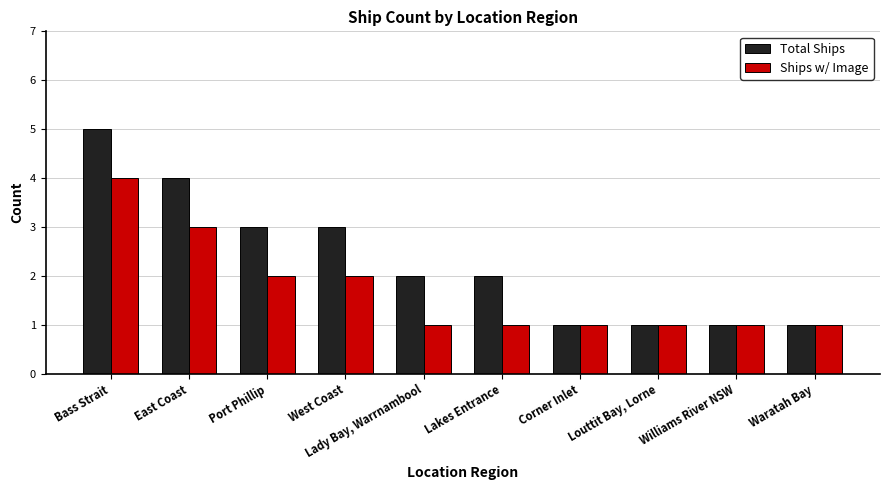

At which category does the chart reach its peak across all series?

Bass Strait